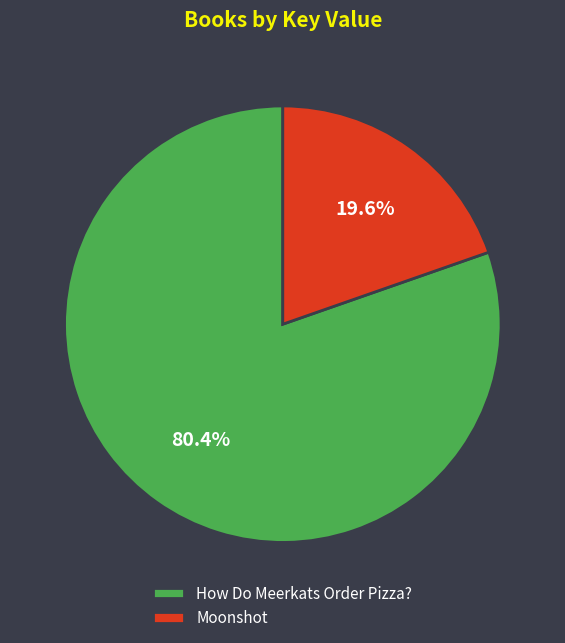

What is the largest slice in the pie chart?

How Do Meerkats Order Pizza?